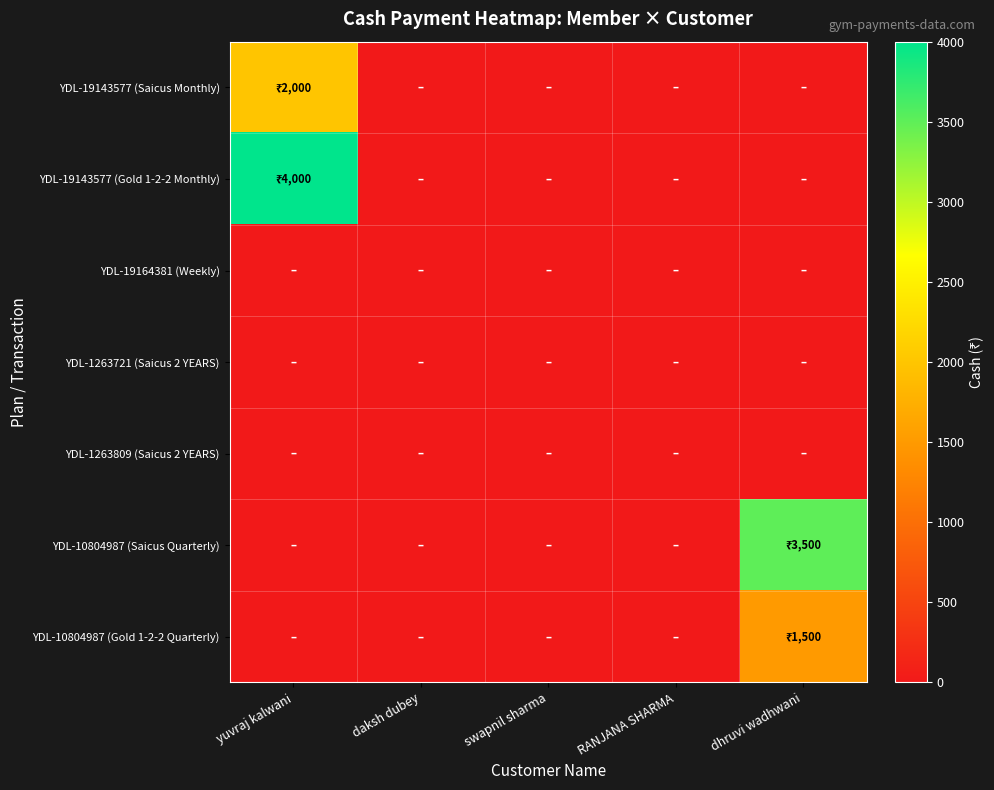

Reading left to right, what are all the values shown in this chart?

YDL-19143577 (Saicus Monthly): yuvraj kalwani=2000	daksh dubey=0	swapnil sharma=0	RANJANA SHARMA=0	dhruvi wadhwani=0
YDL-19143577 (Gold 1-2-2 Monthly): yuvraj kalwani=4000	daksh dubey=0	swapnil sharma=0	RANJANA SHARMA=0	dhruvi wadhwani=0
YDL-19164381 (Weekly): yuvraj kalwani=0	daksh dubey=0	swapnil sharma=0	RANJANA SHARMA=0	dhruvi wadhwani=0
YDL-1263721 (Saicus 2 YEARS): yuvraj kalwani=0	daksh dubey=0	swapnil sharma=0	RANJANA SHARMA=0	dhruvi wadhwani=0
YDL-1263809 (Saicus 2 YEARS): yuvraj kalwani=0	daksh dubey=0	swapnil sharma=0	RANJANA SHARMA=0	dhruvi wadhwani=0
YDL-10804987 (Saicus Quarterly): yuvraj kalwani=0	daksh dubey=0	swapnil sharma=0	RANJANA SHARMA=0	dhruvi wadhwani=3500
YDL-10804987 (Gold 1-2-2 Quarterly): yuvraj kalwani=0	daksh dubey=0	swapnil sharma=0	RANJANA SHARMA=0	dhruvi wadhwani=1500